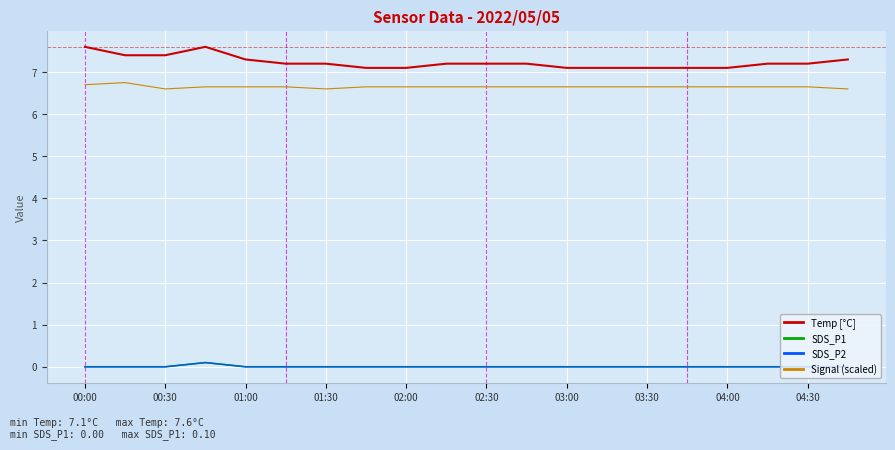

How many SDS_P2 values are between 0 and 1?

20